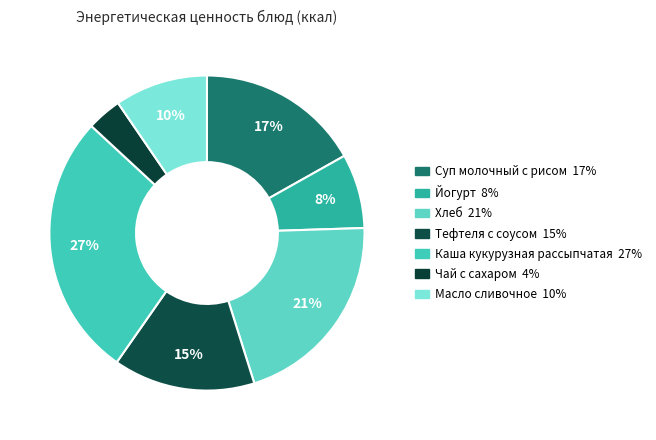

Does Йогурт represent more than half of the total?

No